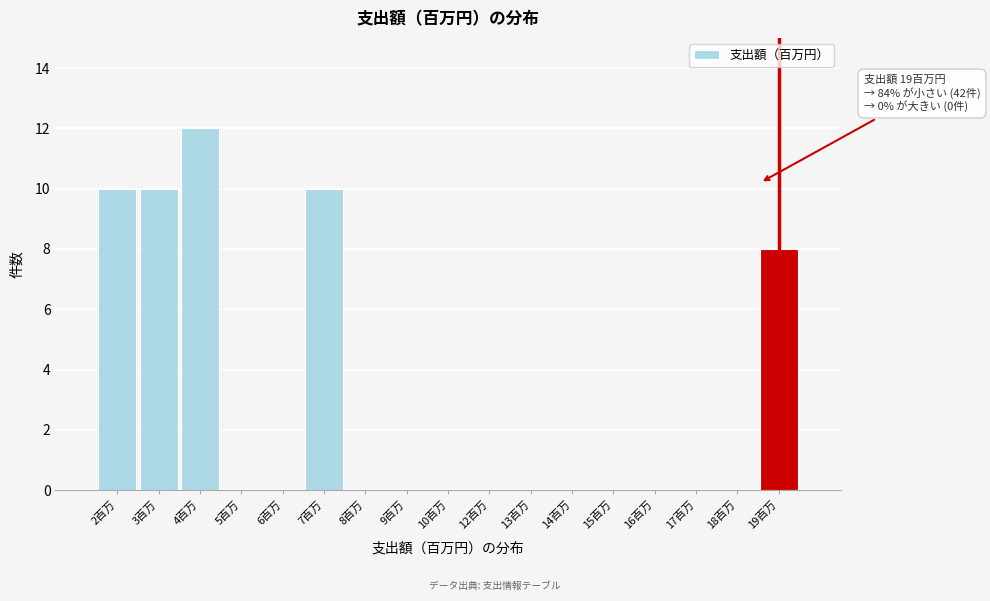

Reading left to right, what are all the values shown in this chart?

2百万=10	3百万=10	4百万=12	5百万=0	6百万=0	7百万=10	8百万=0	9百万=0	10百万=0	12百万=0	13百万=0	14百万=0	15百万=0	16百万=0	17百万=0	18百万=0	19百万=8